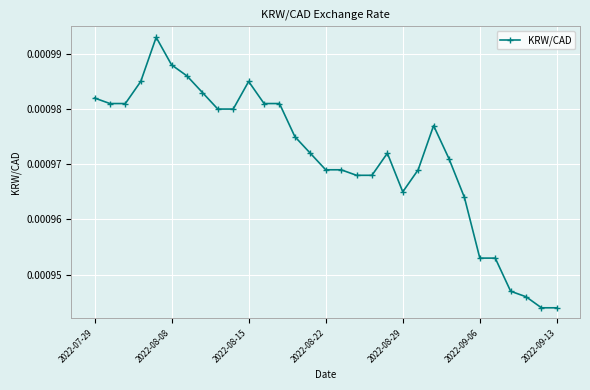

True or false: there are more than 0 points higher than both neighbors.

True